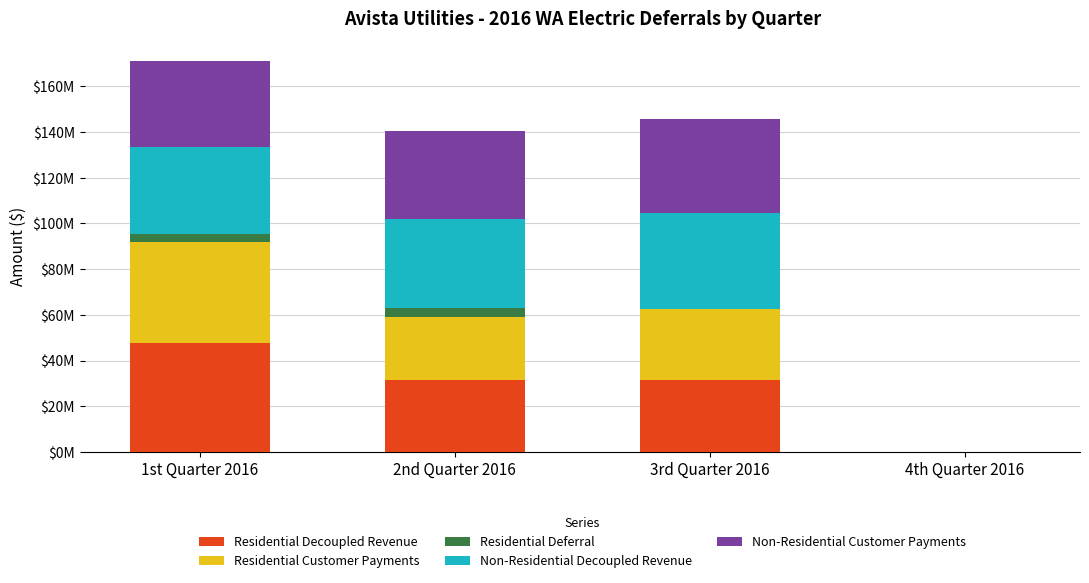

What position from the left is 2nd Quarter 2016?

2